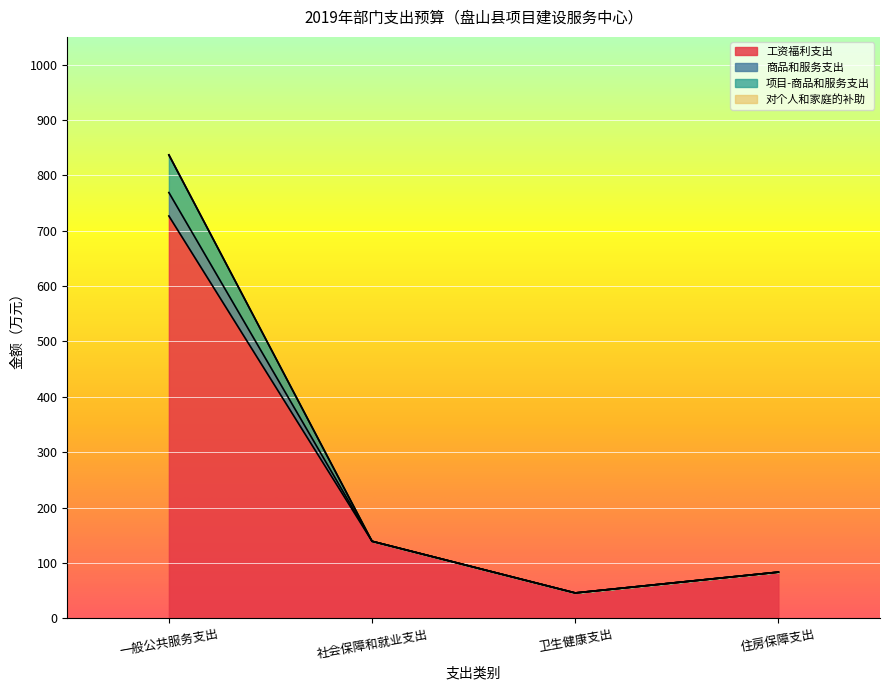

Rank the categories by 工资福利支出 value from lowest to highest.

卫生健康支出, 住房保障支出, 社会保障和就业支出, 一般公共服务支出